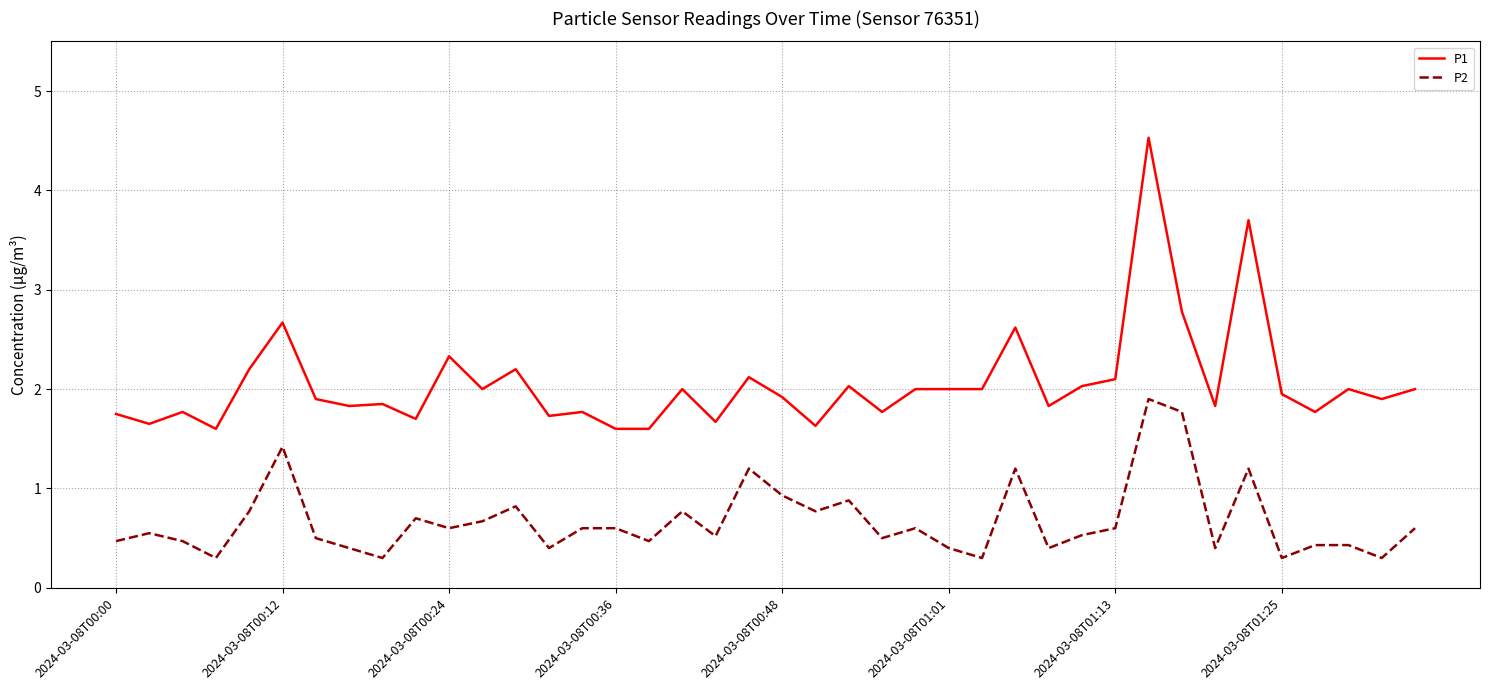

True or false: P1 and P2 cross at least once.

False